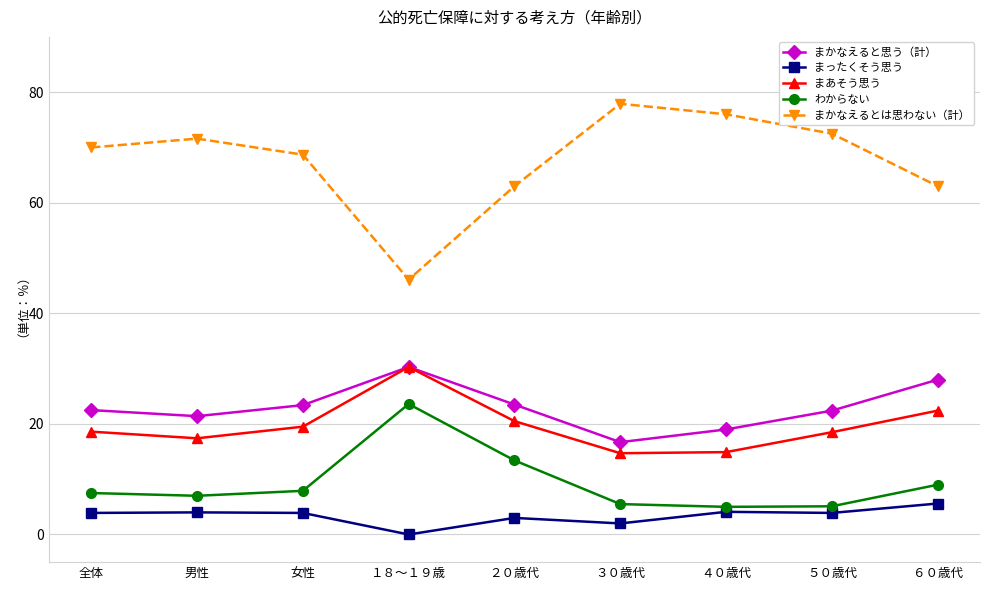

What is the sum of all まかなえると思う（計） values?

207.2